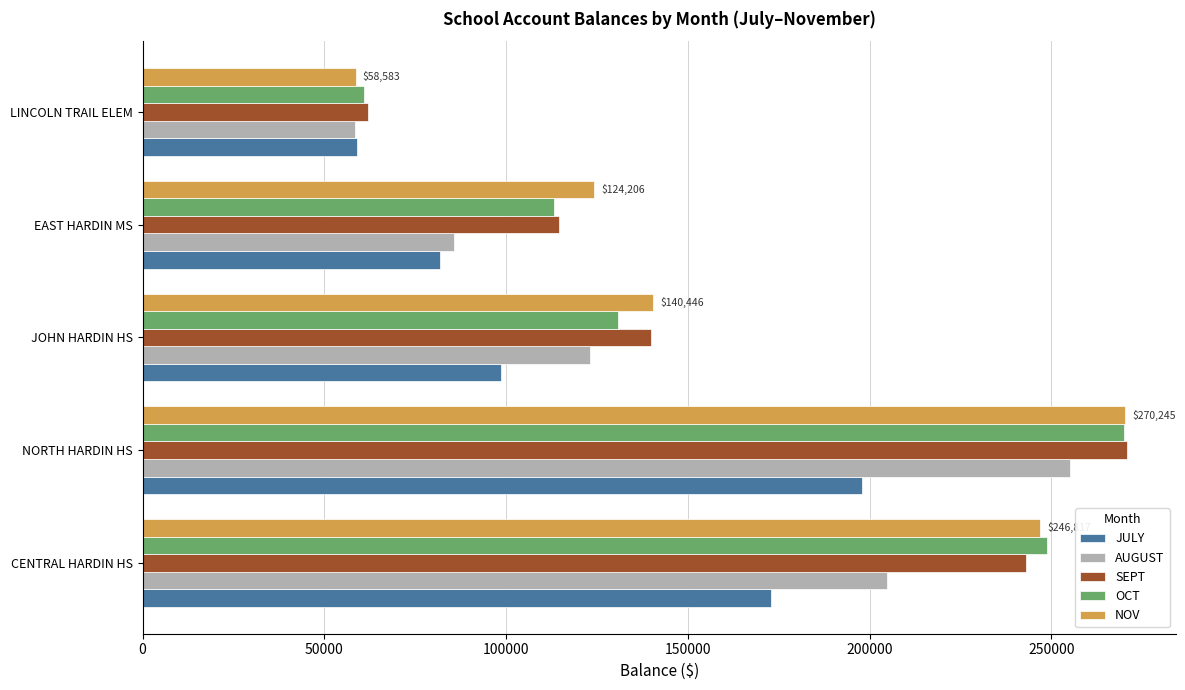

What is the average value of the SEPT series?

166007.6